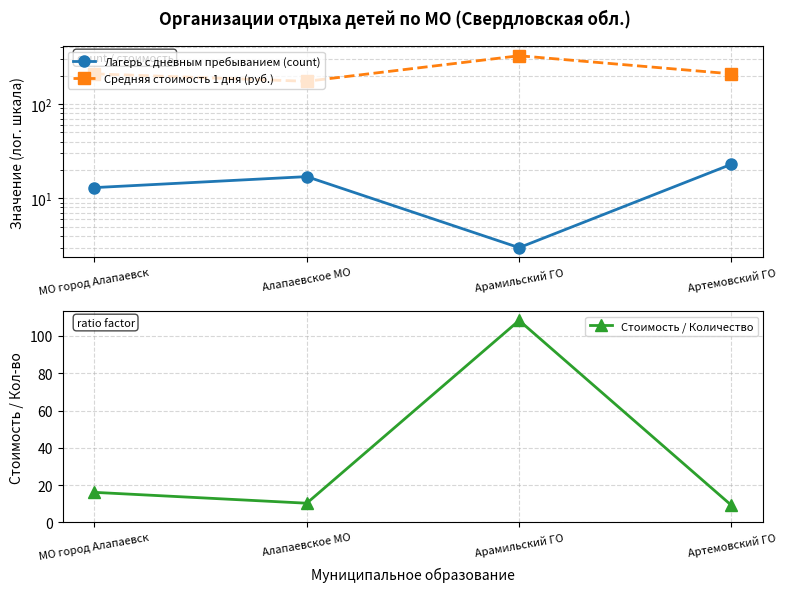

At which label does Стоимость / Количество reach its peak?

Арамильский ГО